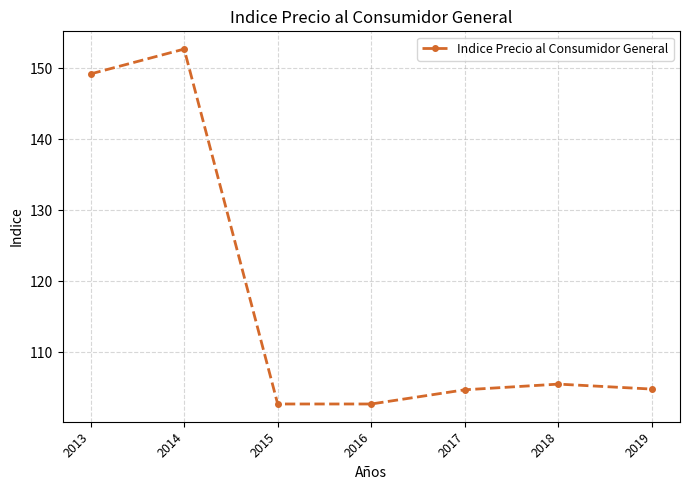

What is the sum of all values?

822.3